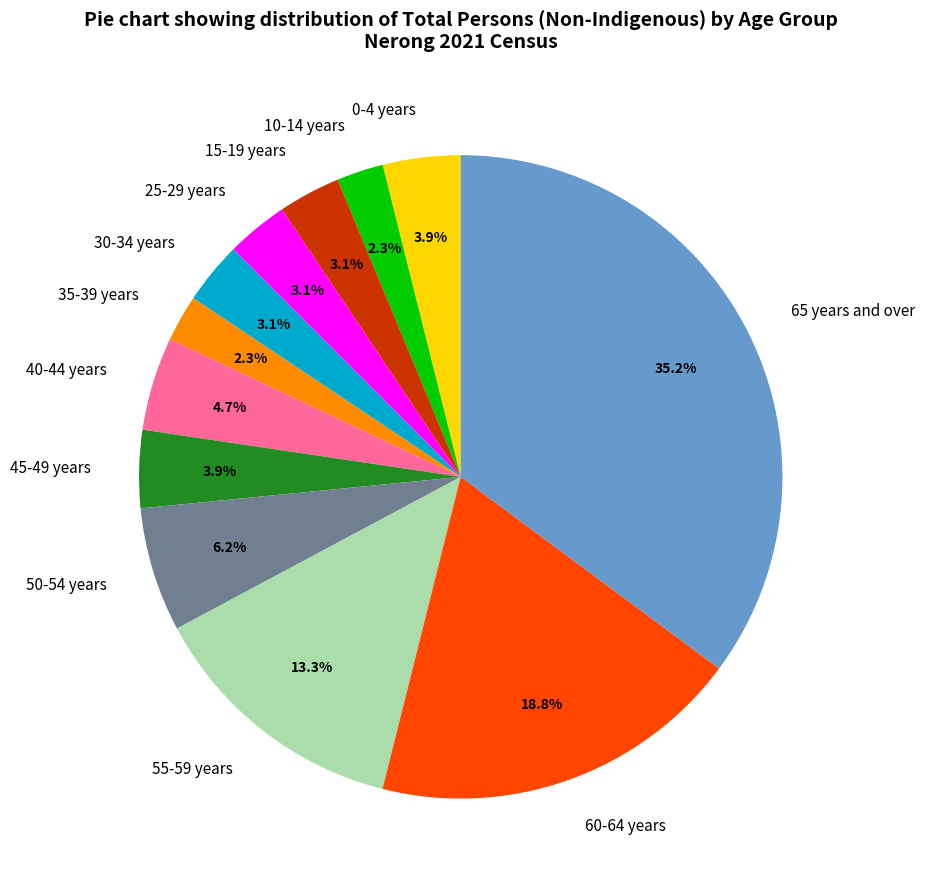

Does 45-49 years represent more than half of the total?

No